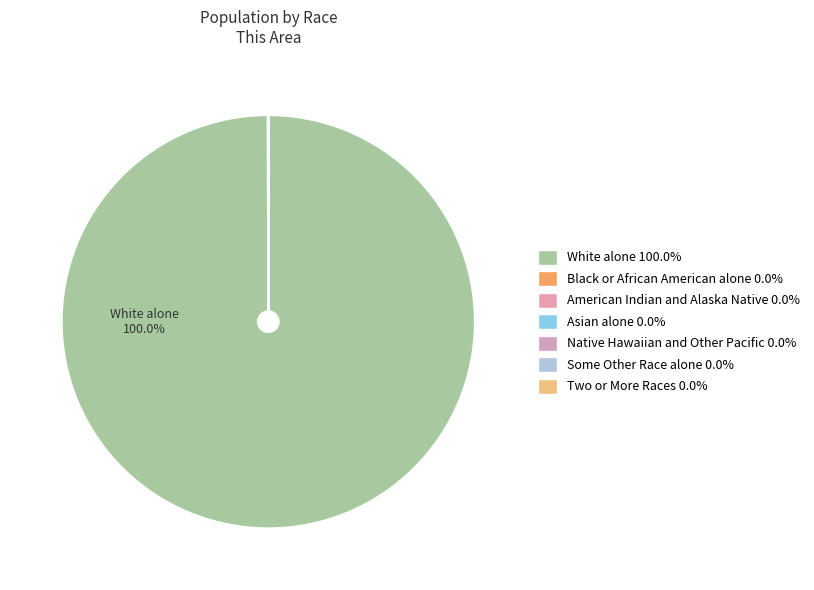

Count the number of slices in the pie.

7